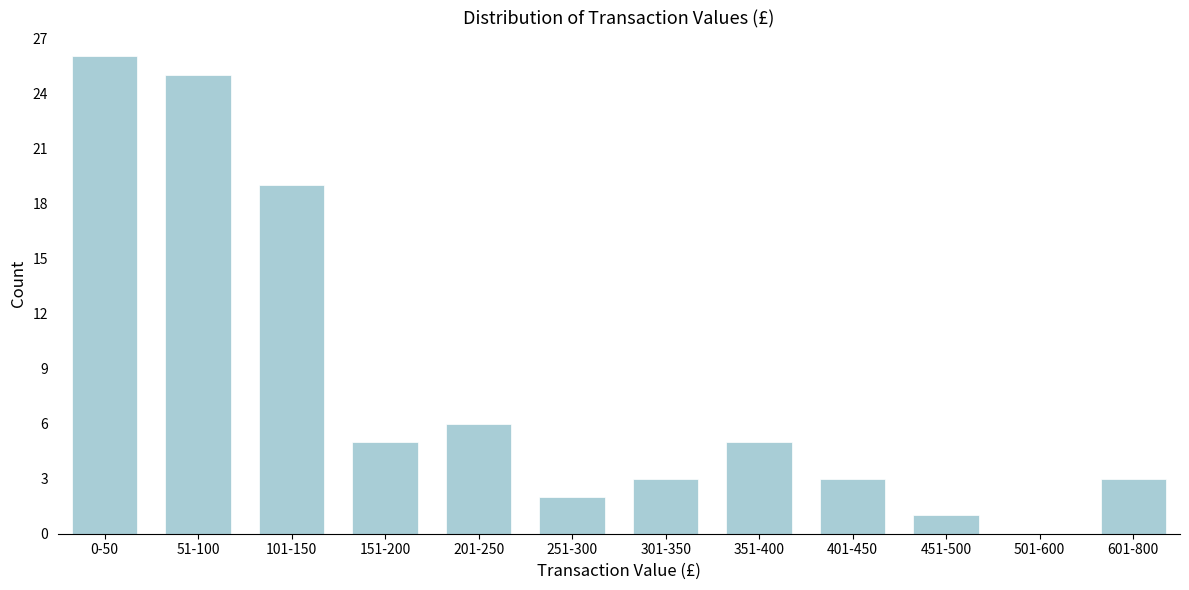

Reading left to right, list all the values displayed in this chart.

0-50=26	51-100=25	101-150=19	151-200=5	201-250=6	251-300=2	301-350=3	351-400=5	401-450=3	451-500=1	501-600=0	601-800=3